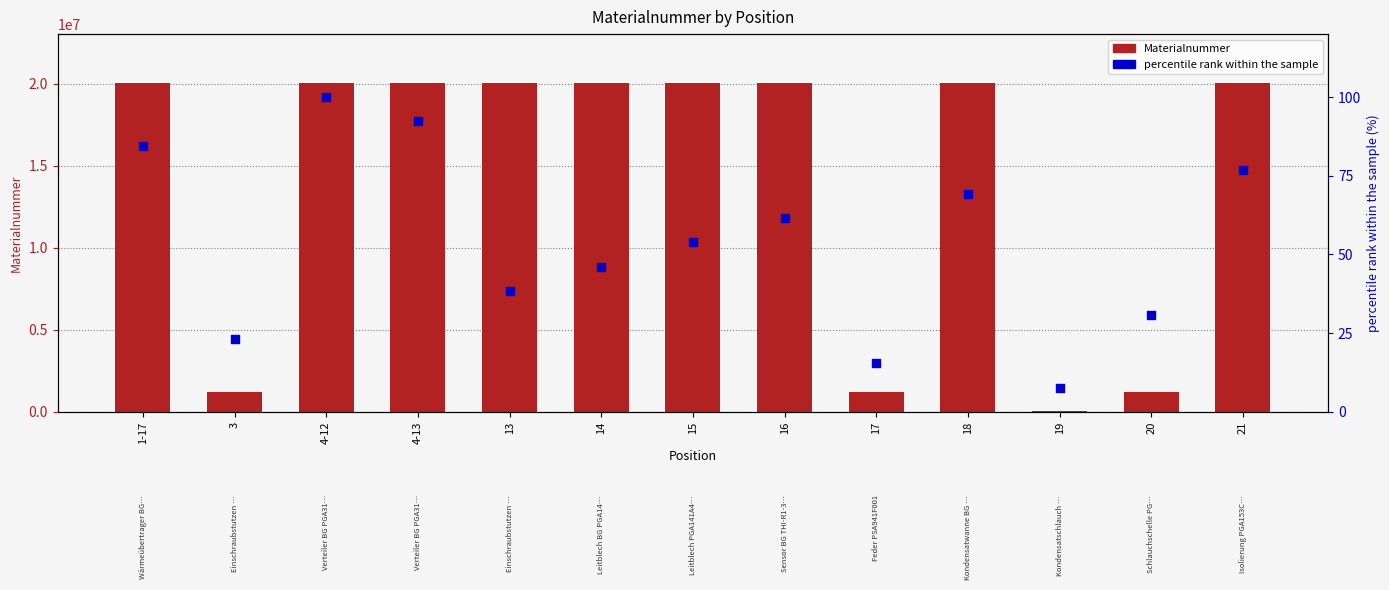

Which series reaches the maximum Y coordinate?

Materialnummer